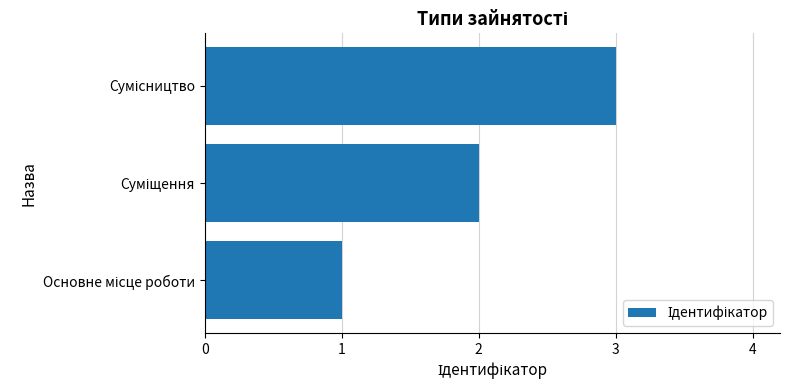

Does the chart contain any negative values?

No